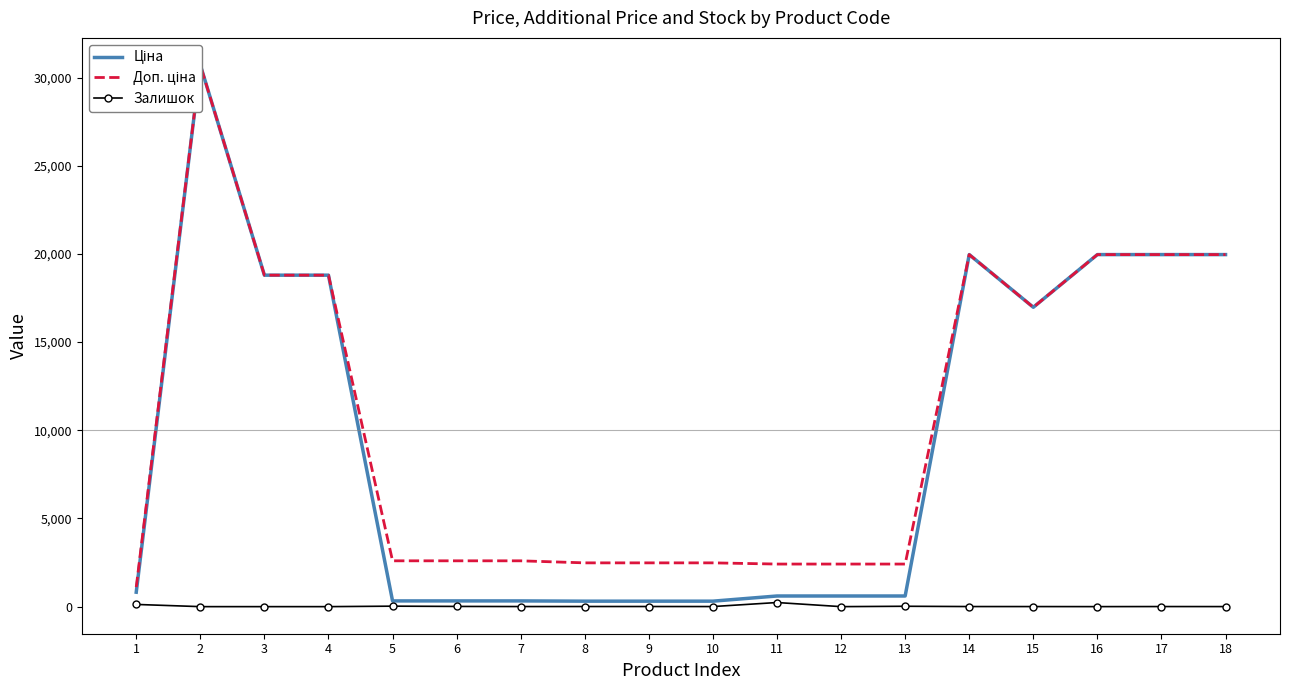

Does the chart have visible grid lines?

No